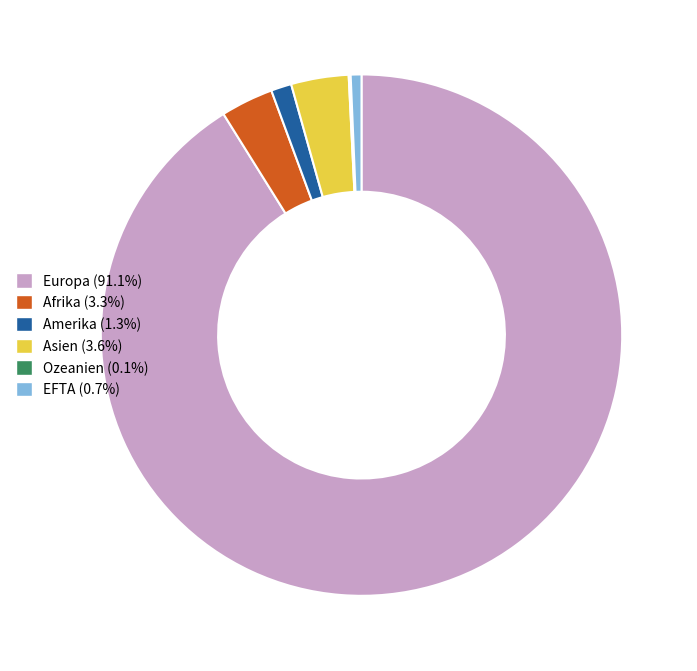

Is there a majority slice in this chart?

Yes